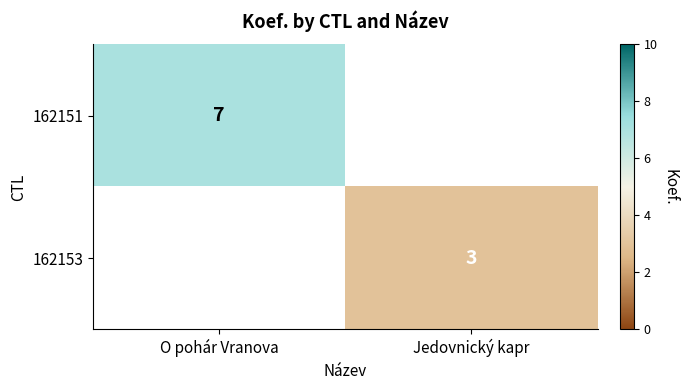

Which label corresponds to the smallest value in the chart?

Jedovnický kapr